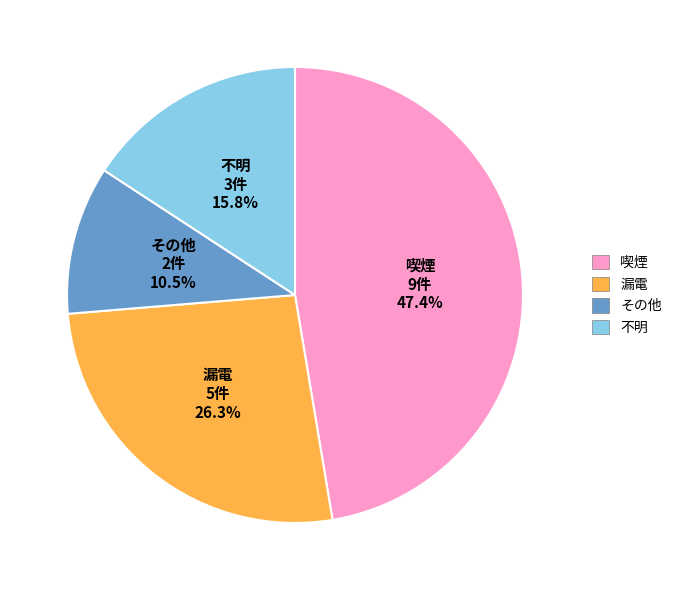

How many segments does this pie chart have?

4